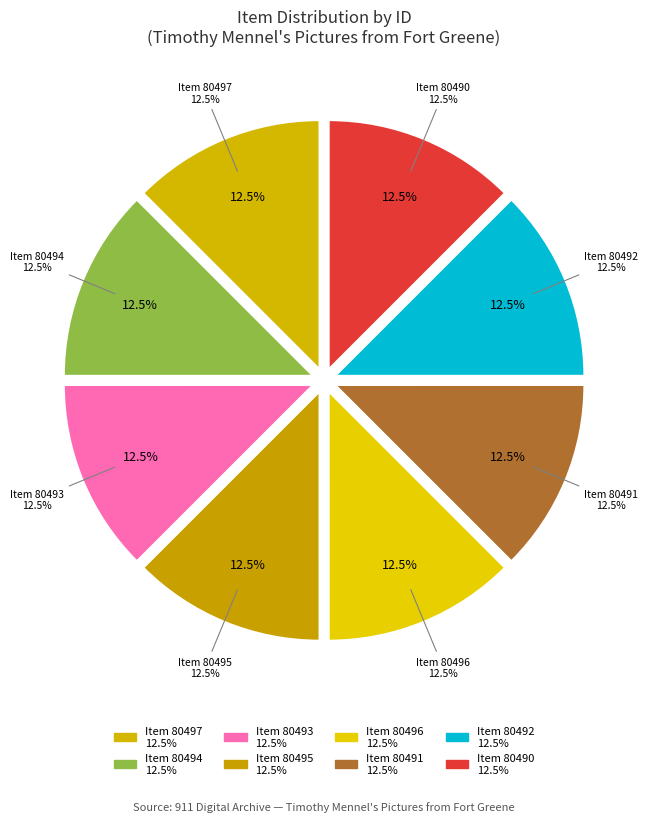

How much of the chart is everything except Item 80496?

87.5%